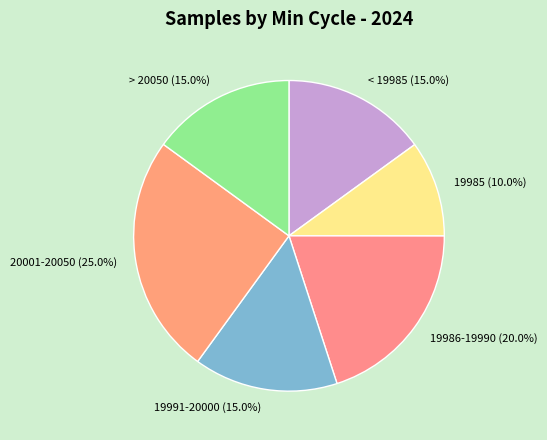

Is there any slice that represents more than half of the pie?

No